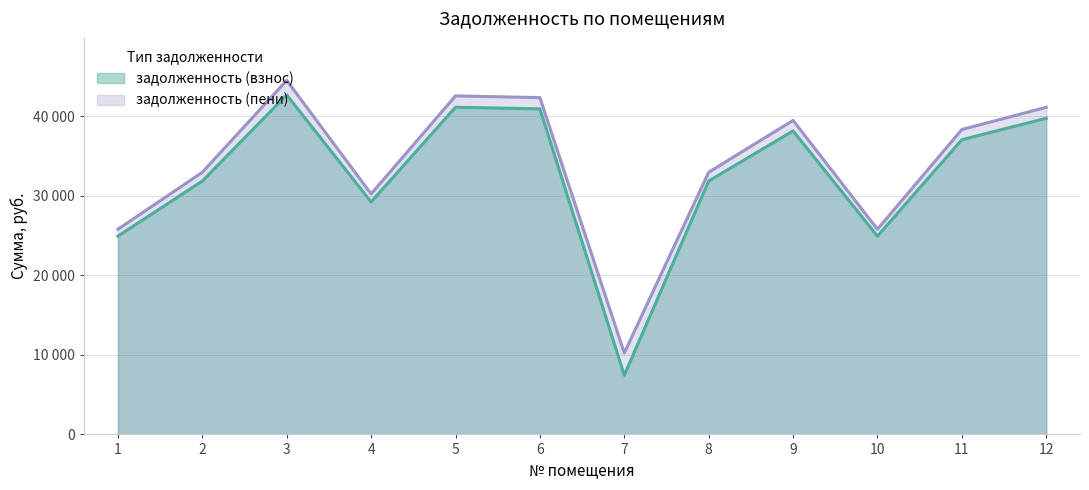

In задолженность (взнос), how many points are lower than both neighbors (excluding endpoints)?

3